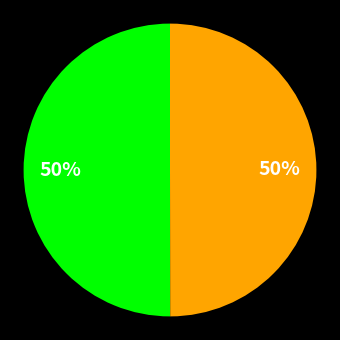

To the nearest percent, what is the average slice percentage?

50%